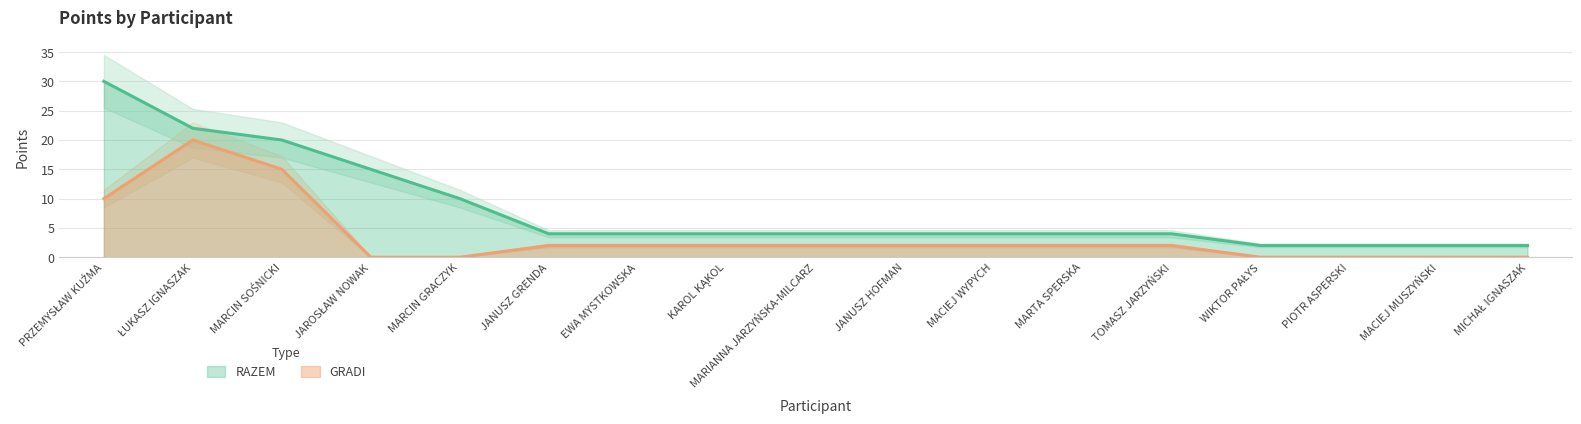

How many lines are shown in the chart?

2